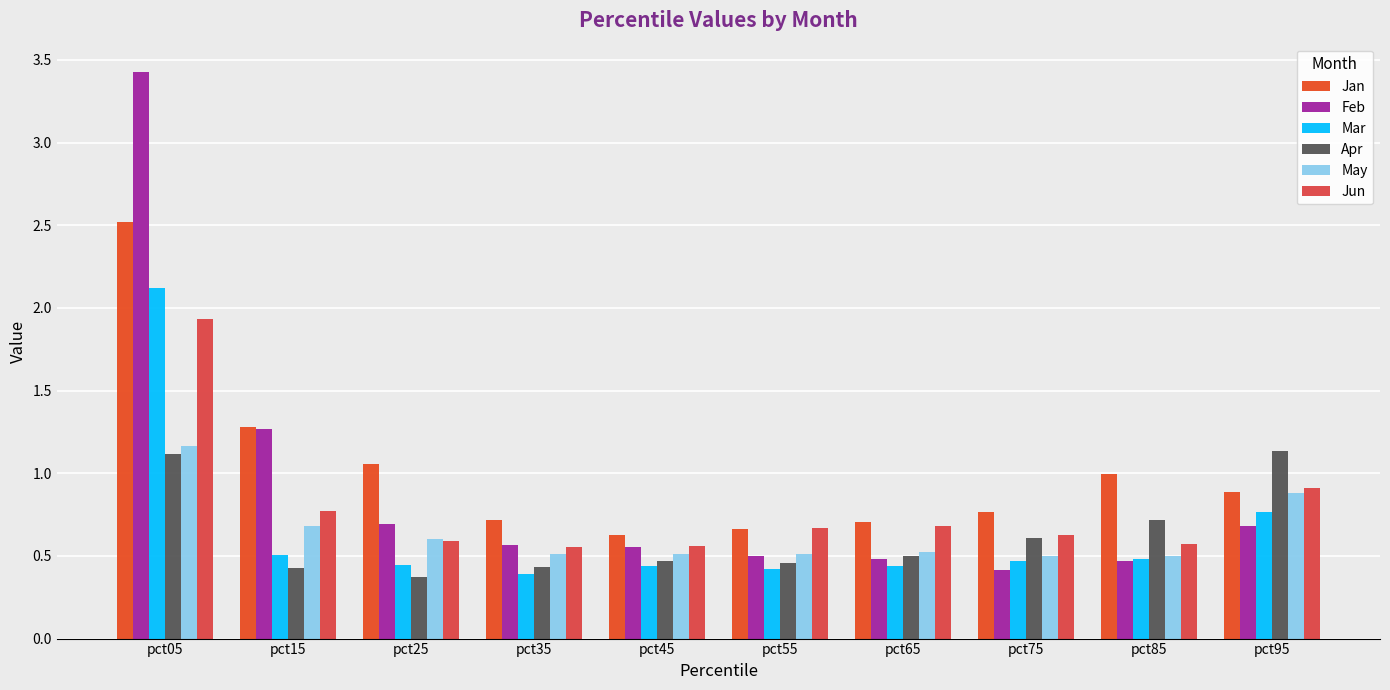

What is the spread (max minus min) of values at pct55?

0.2